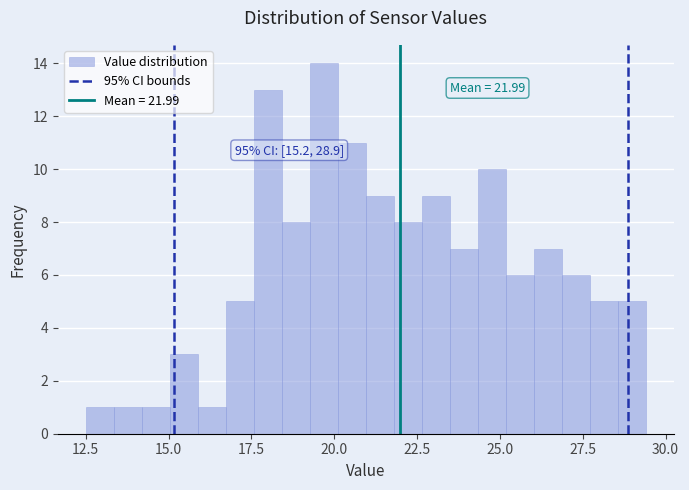

Around what value on the x-axis is the tallest bar? Give the approximate position of its centre, as read against the axis.

19.5